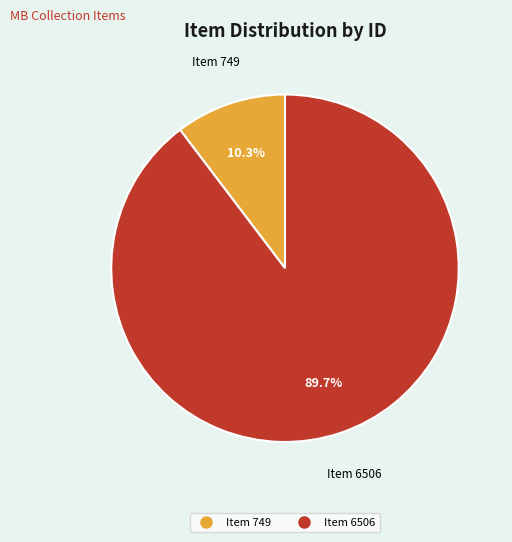

To the nearest percent, what percentage of the pie is Item 6506?

90%